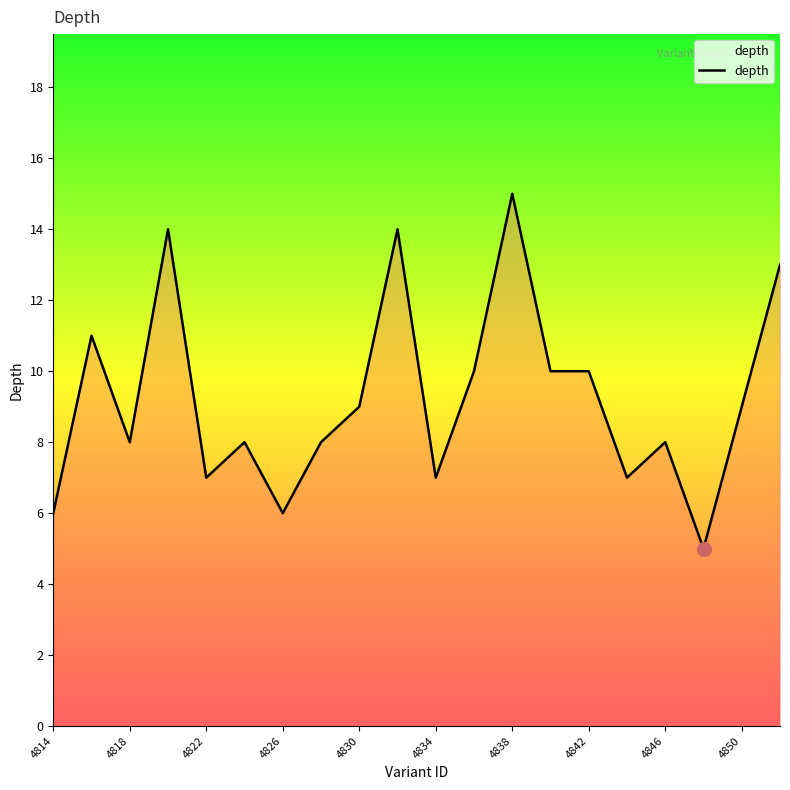

How many series are shown in this chart?

1